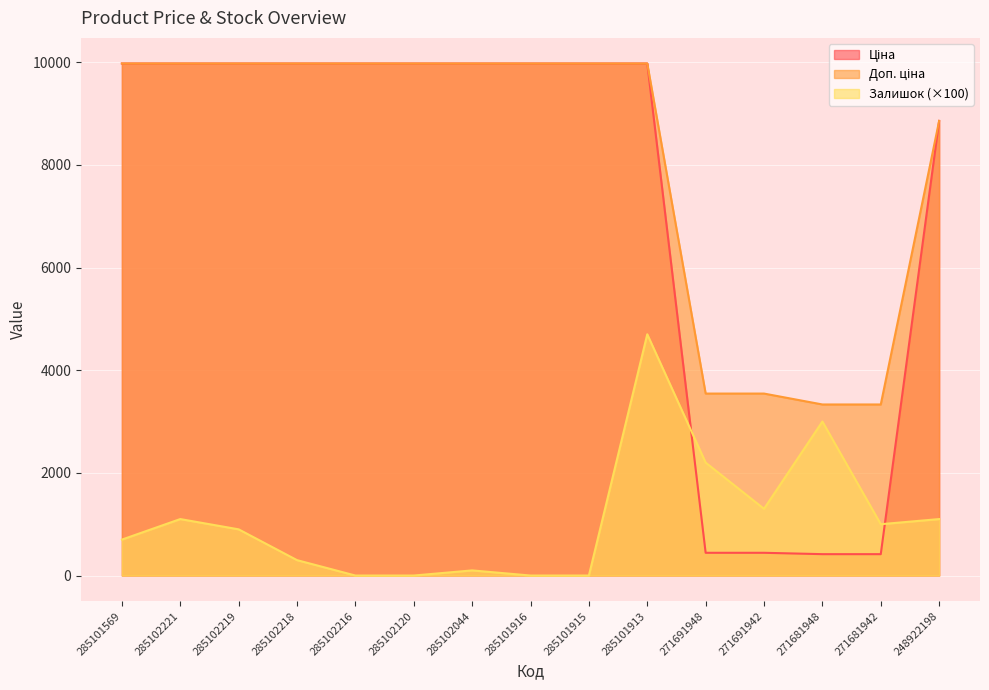

List the labels in order of Залишок value, largest first.

285101913, 271681948, 271691948, 271691942, 285102221, 248922198, 271681942, 285102219, 285101569, 285102218, 285102044, 285102216, 285102120, 285101916, 285101915